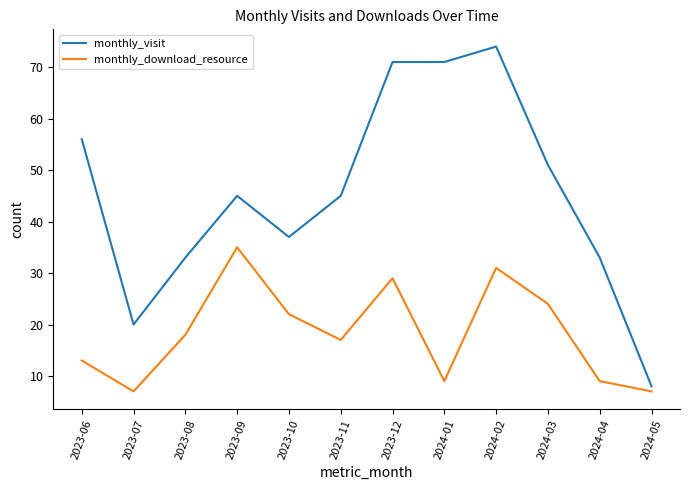

What is the difference between the highest and lowest values at 2023-06?

43